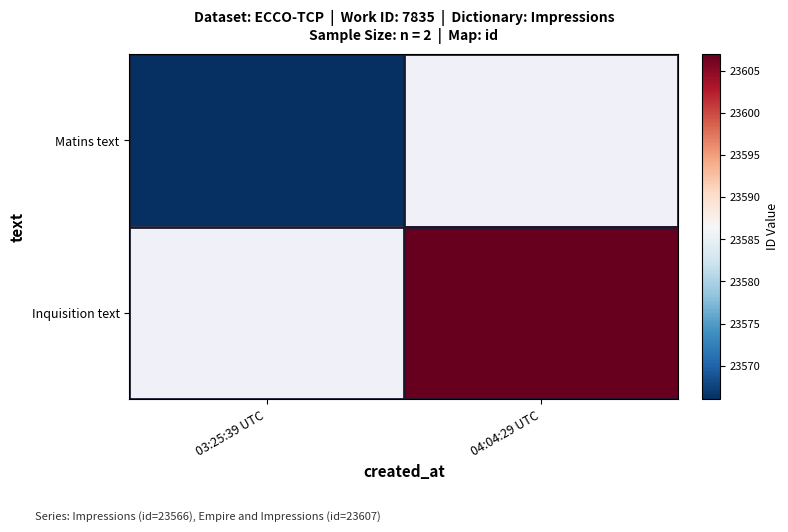

What is the minimum value for Matins text?

23566.0